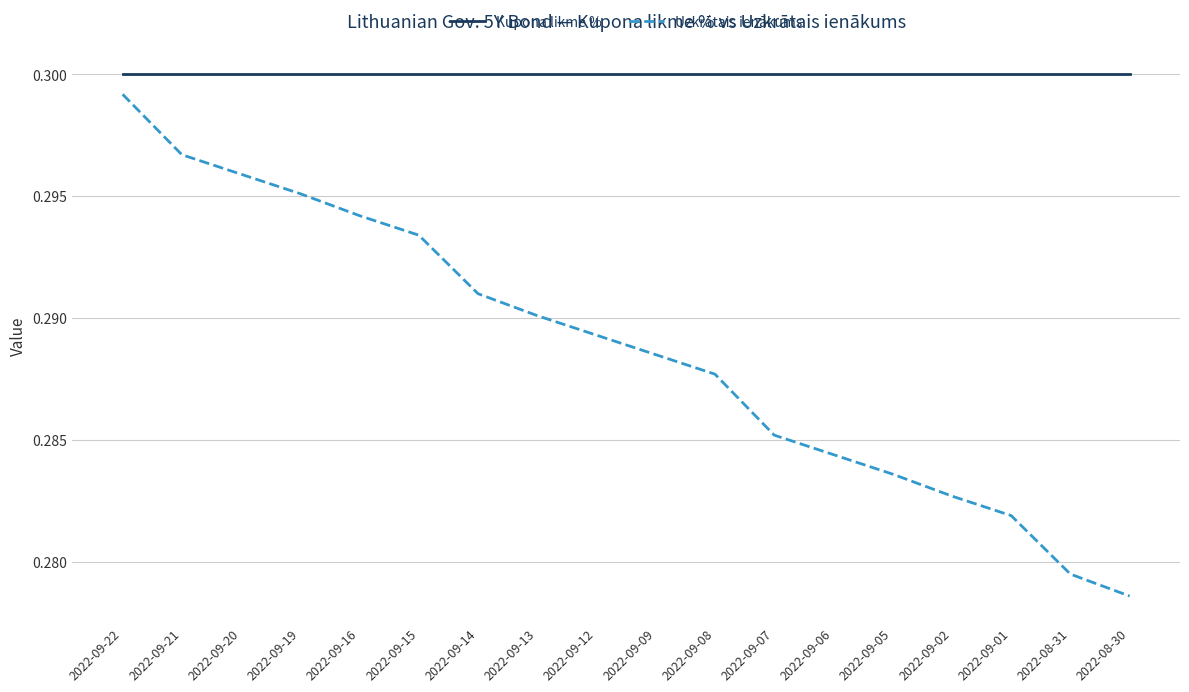

Count the number of categories in the chart.

18